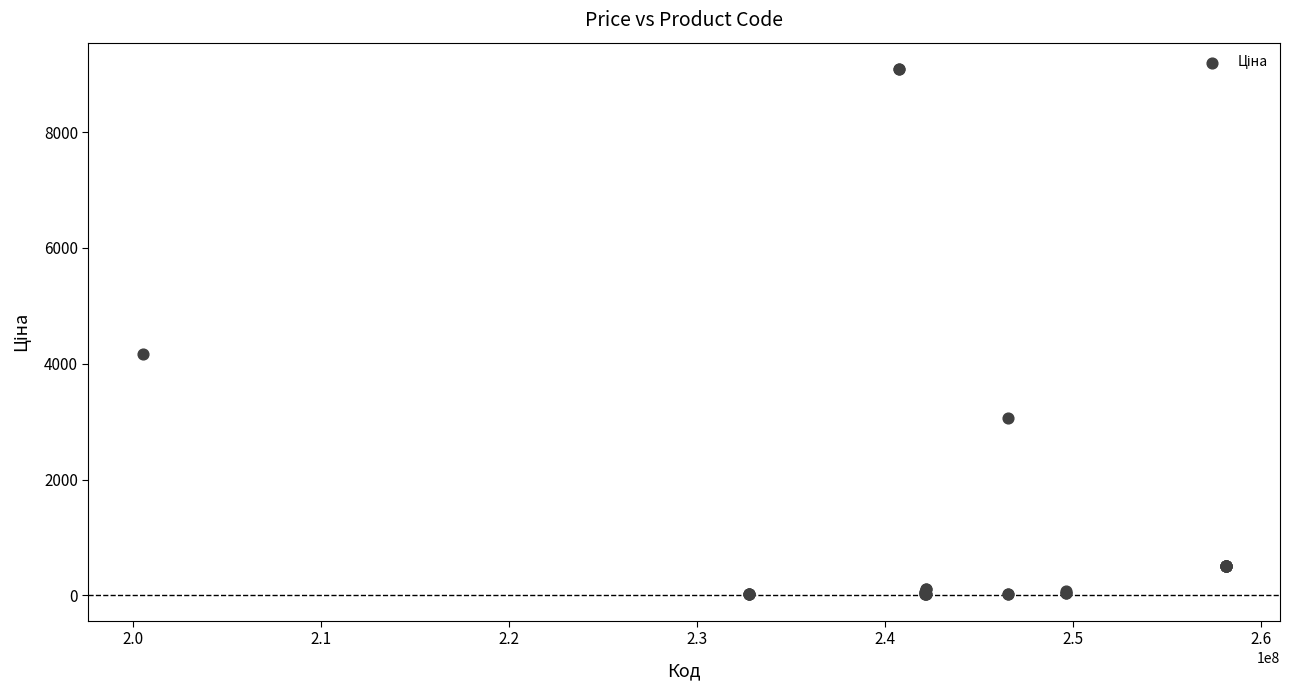

What Y value in the scatter plot is closest to 4553?

4161.8